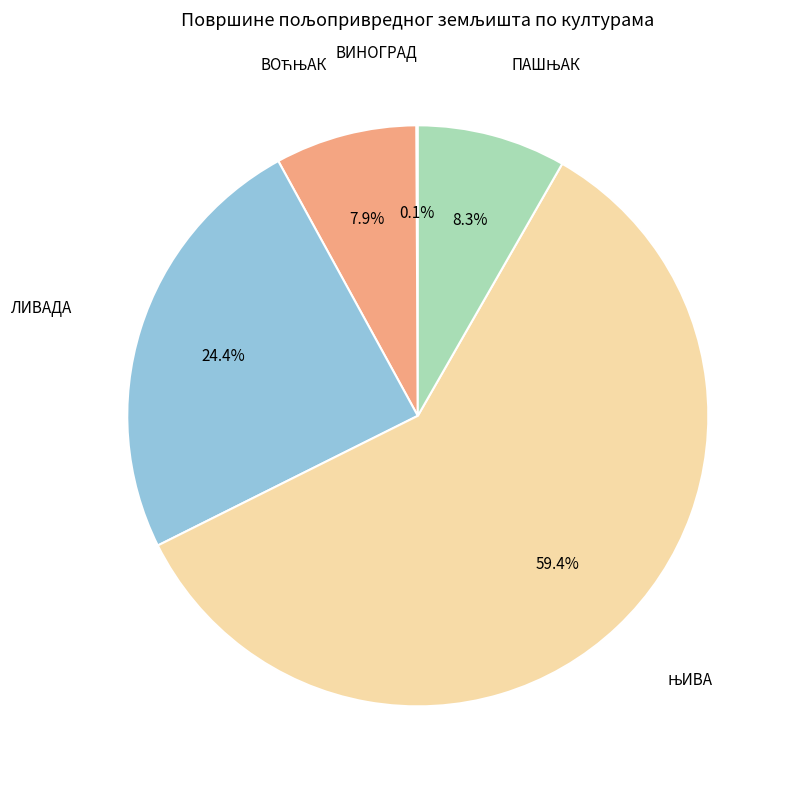

Is there a majority slice in this chart?

Yes